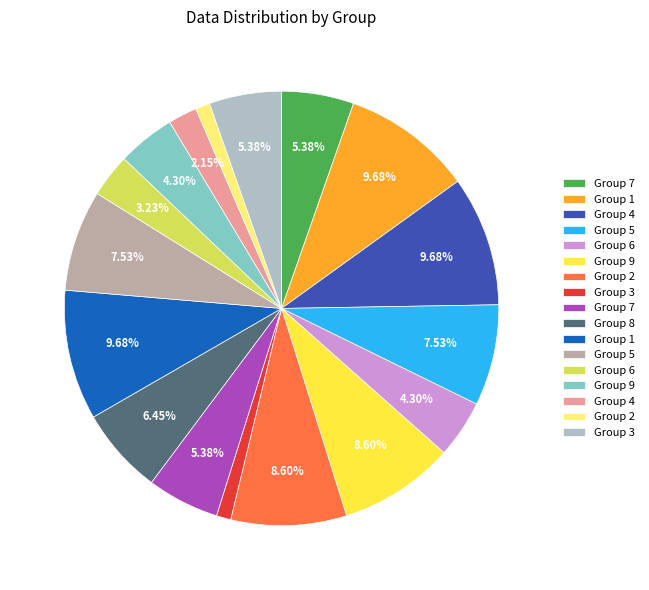

Does any single category account for the majority?

No